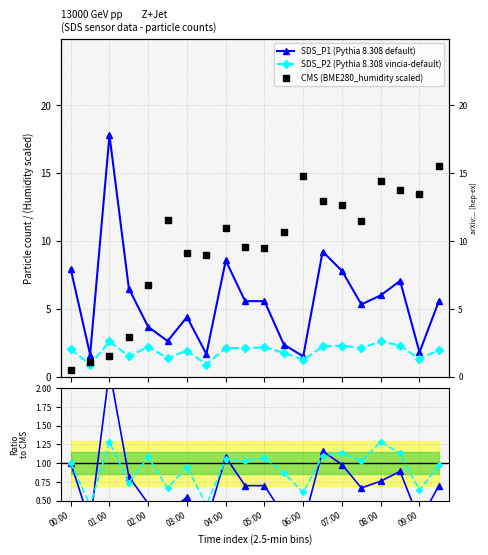

What is the sum of all SDS_P1 ratio values?

14.2